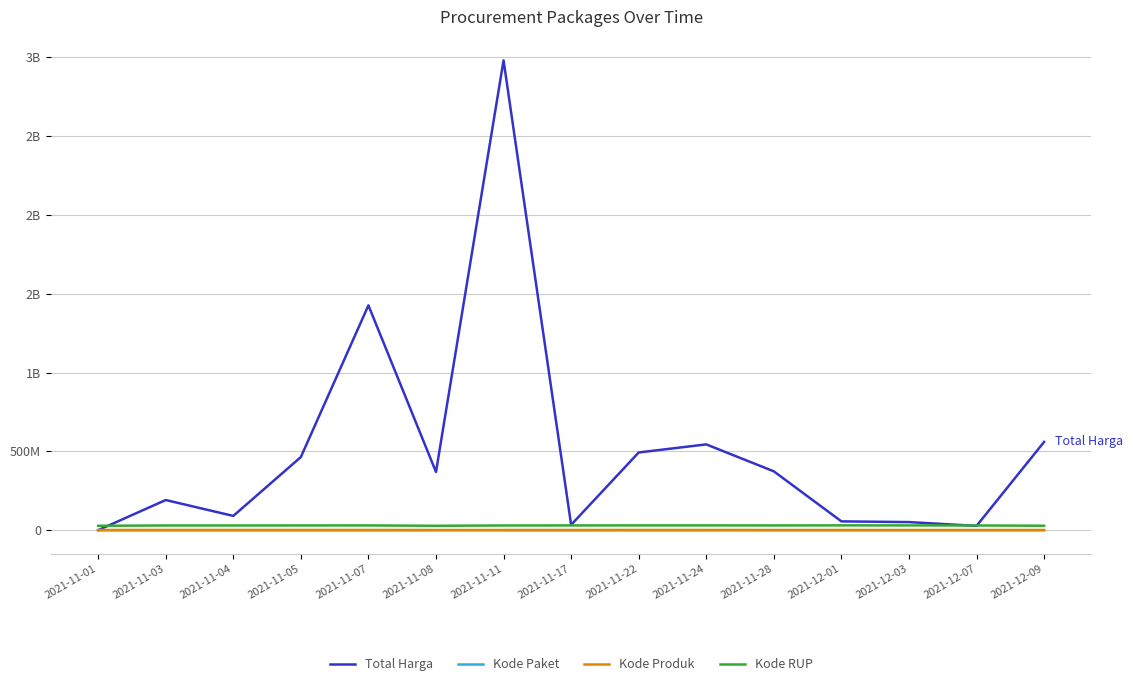

List the labels in order of Kode Paket value, largest first.

2021-12-09, 2021-12-07, 2021-12-03, 2021-12-01, 2021-11-28, 2021-11-24, 2021-11-22, 2021-11-17, 2021-11-11, 2021-11-08, 2021-11-07, 2021-11-05, 2021-11-04, 2021-11-03, 2021-11-01